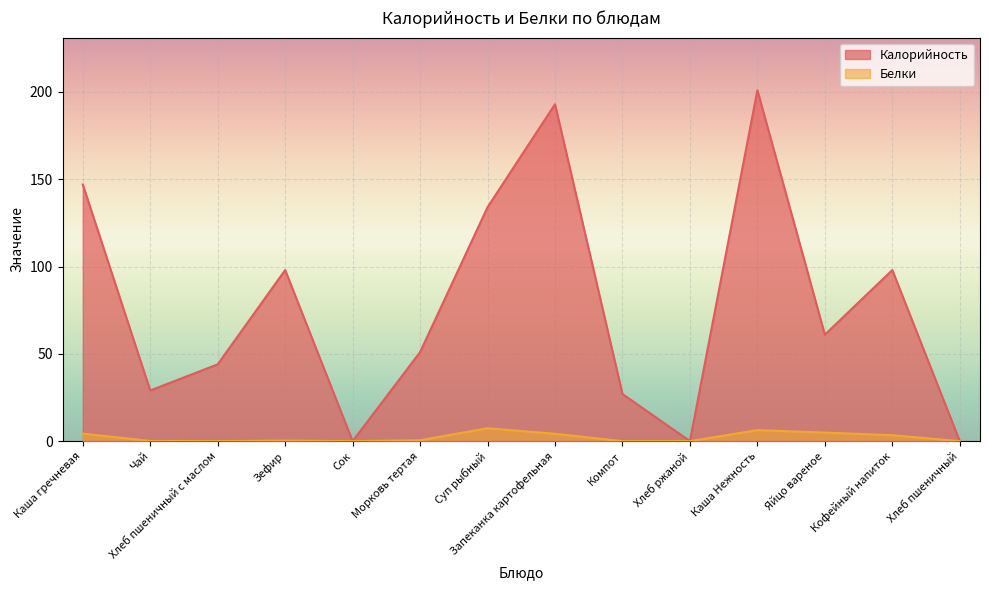

Where does the Калорийность series first go above 61?

Каша гречневая